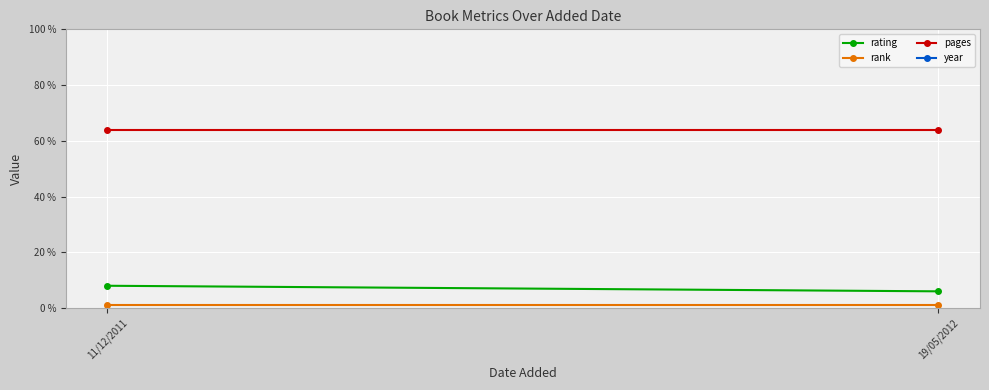

The year series shows 2011 at 11/12/2011. True or false?

True